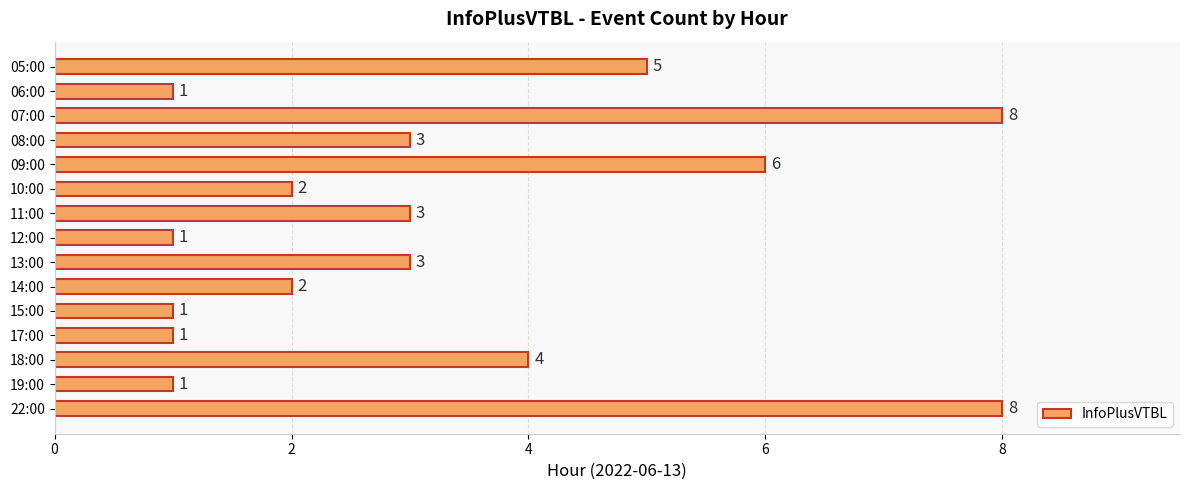

True or false: the data shows 2 at 15:00.

False